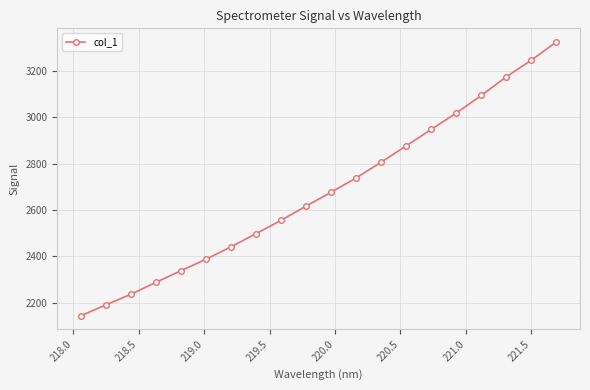

What is the difference between the maximum and minimum values?

1182.1